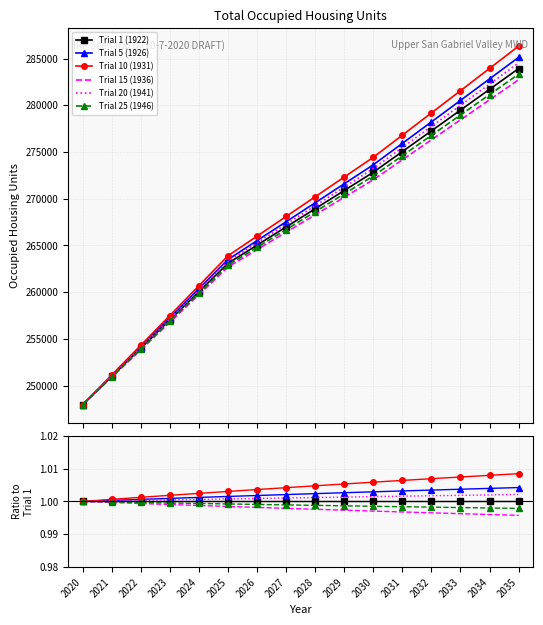

What is the average value of the Trial 1 (1922) series?

1.0